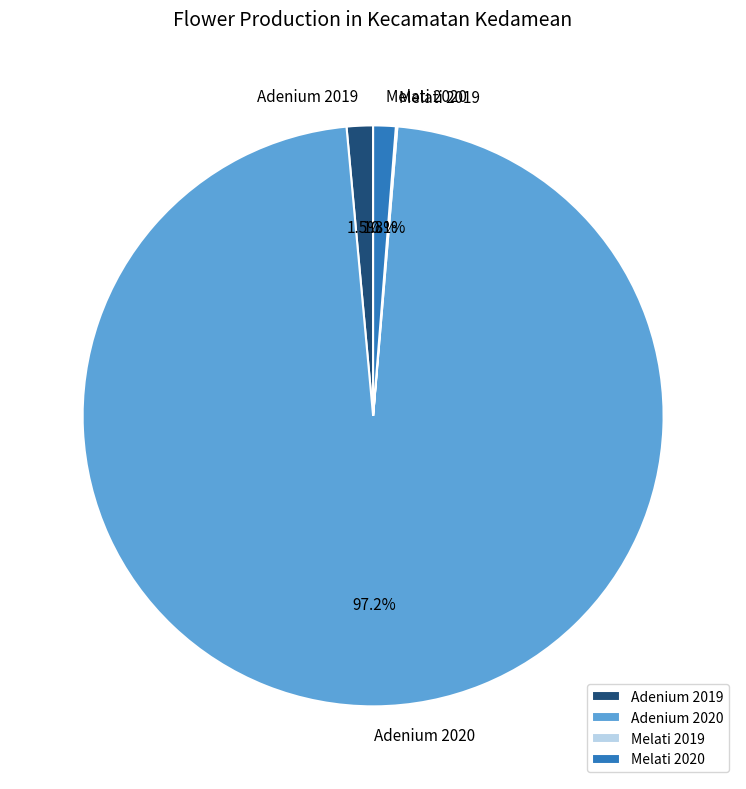

The Melati 2020 slice represents 11% of the pie. True or false?

False